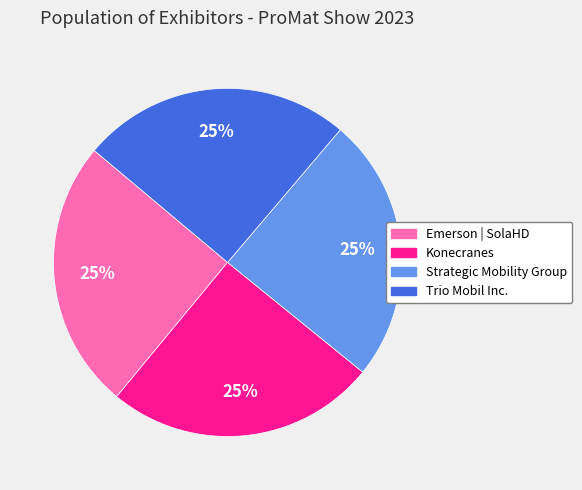

What is the ratio of the value at Konecranes to the value at Trio Mobil Inc.?

1.0